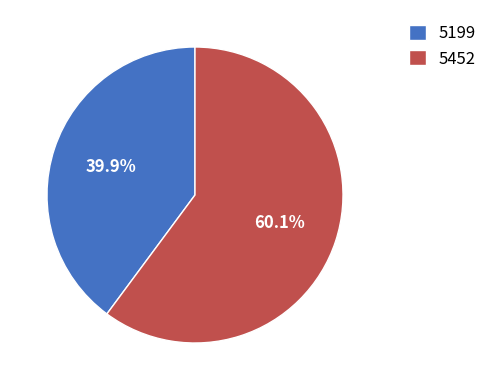

Does 5452 account for over 50% of the chart?

Yes